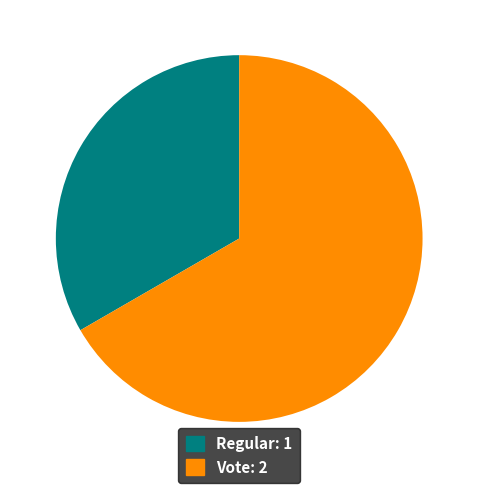

Rank the categories by value from highest to lowest.

Vote, Regular